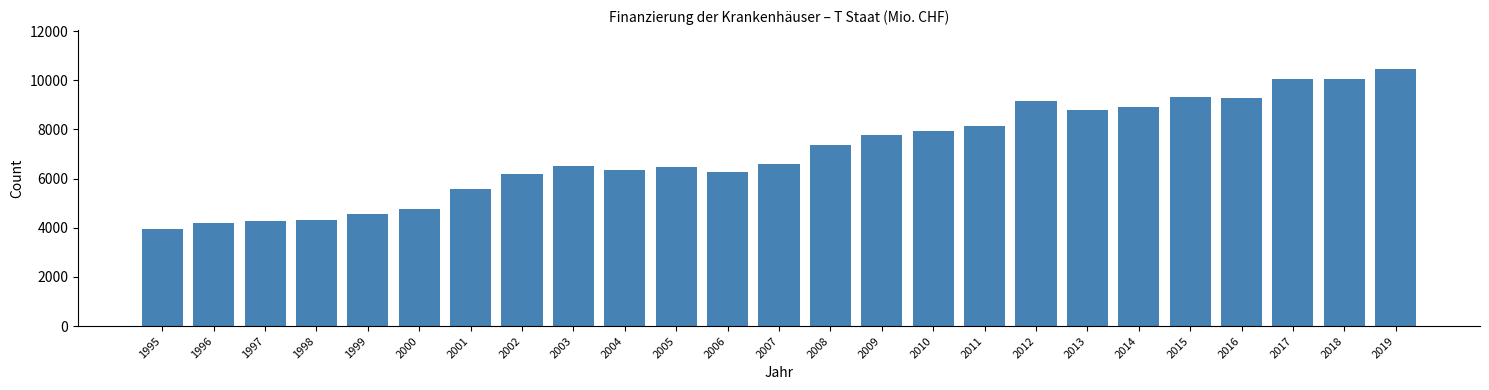

True or false: the data shows 1844 at 1998.

False